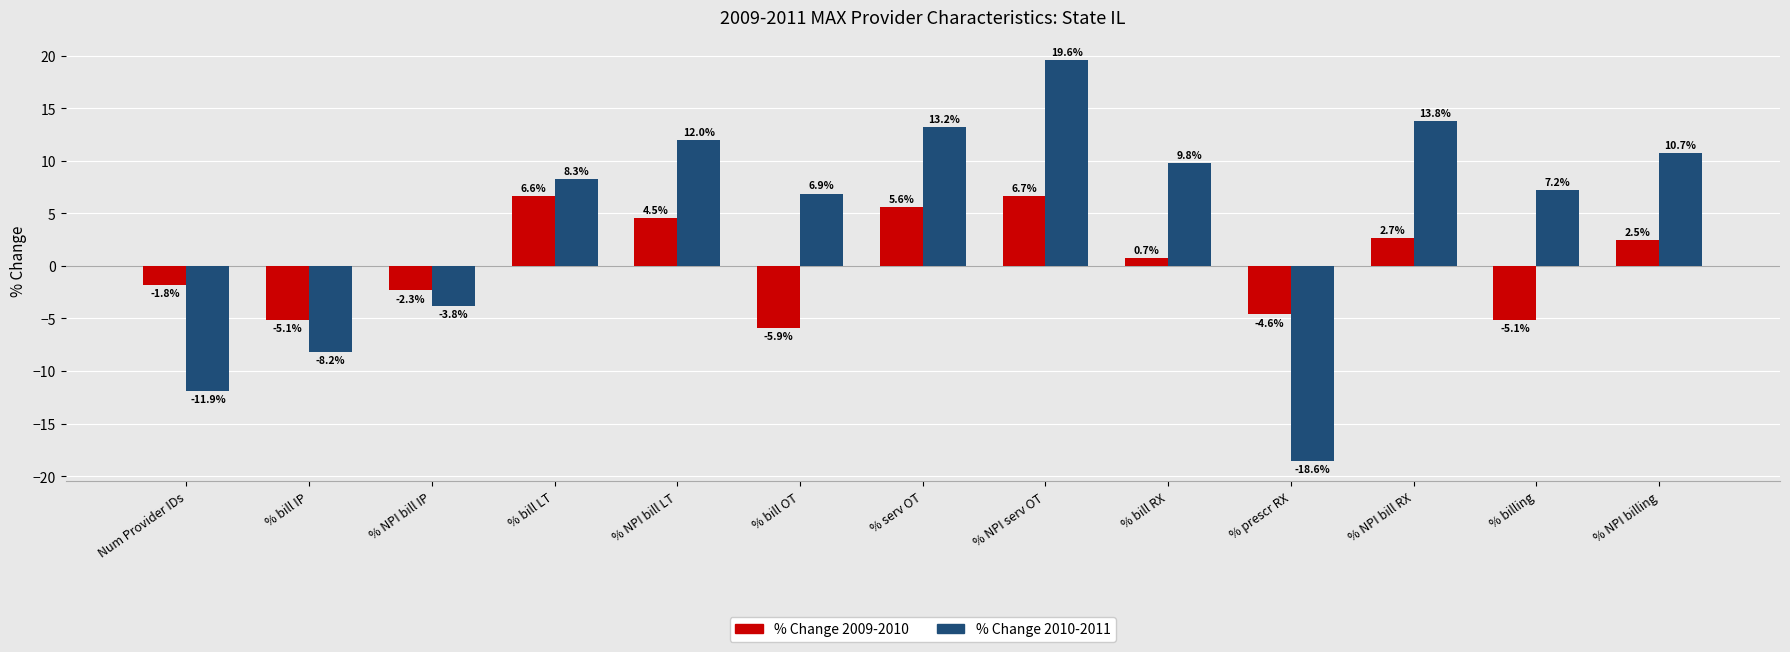

What are all the series names shown in the legend?

% Change 2009-2010, % Change 2010-2011